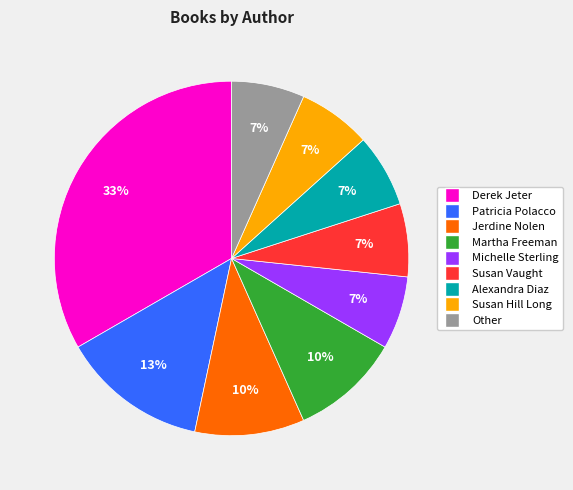

Approximately how many times larger is the value at Susan Hill Long compared to Martha Freeman?

0.7